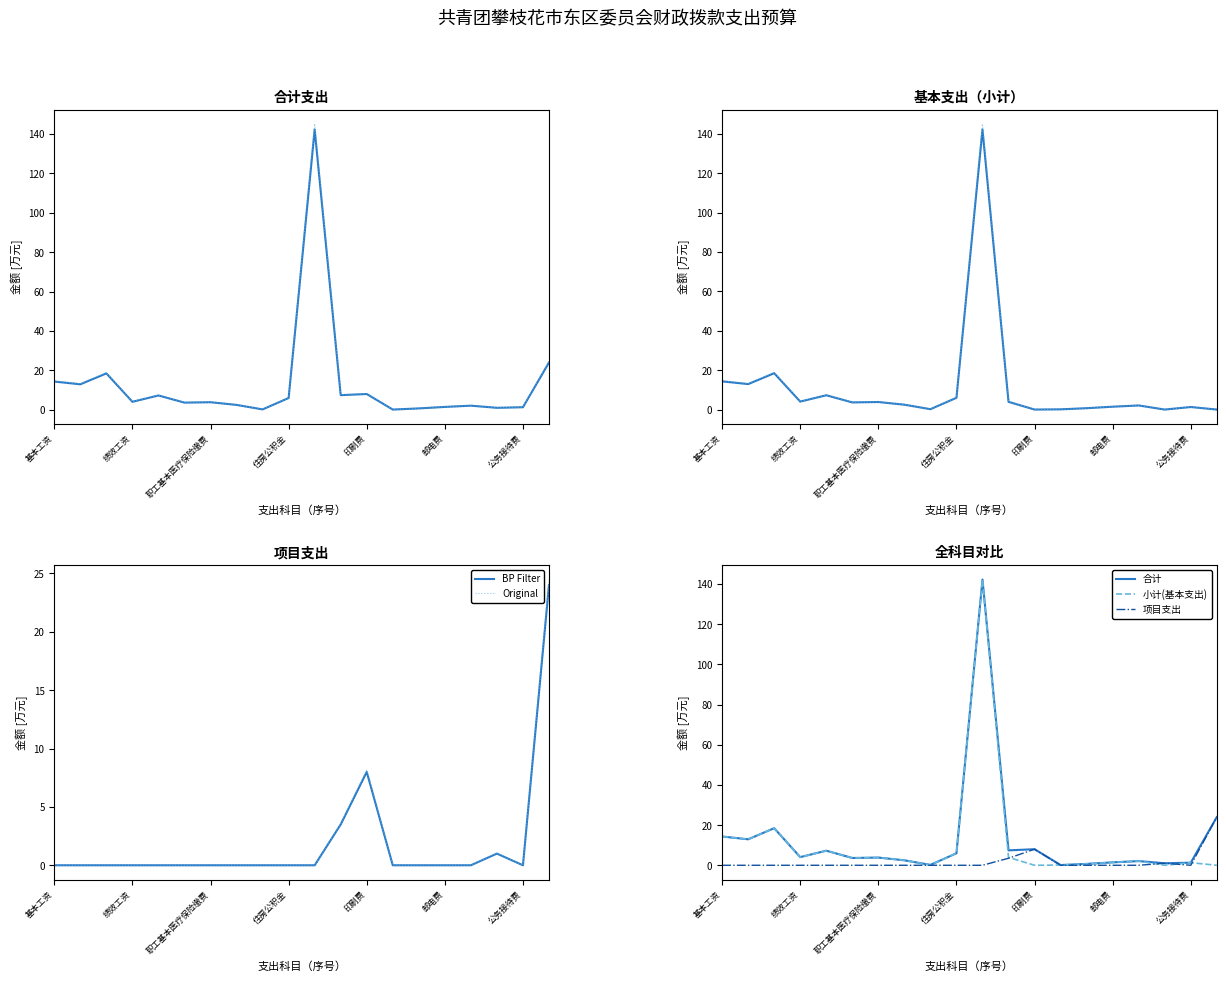

What is the highest value of the 小计(基本支出) series?

142.2